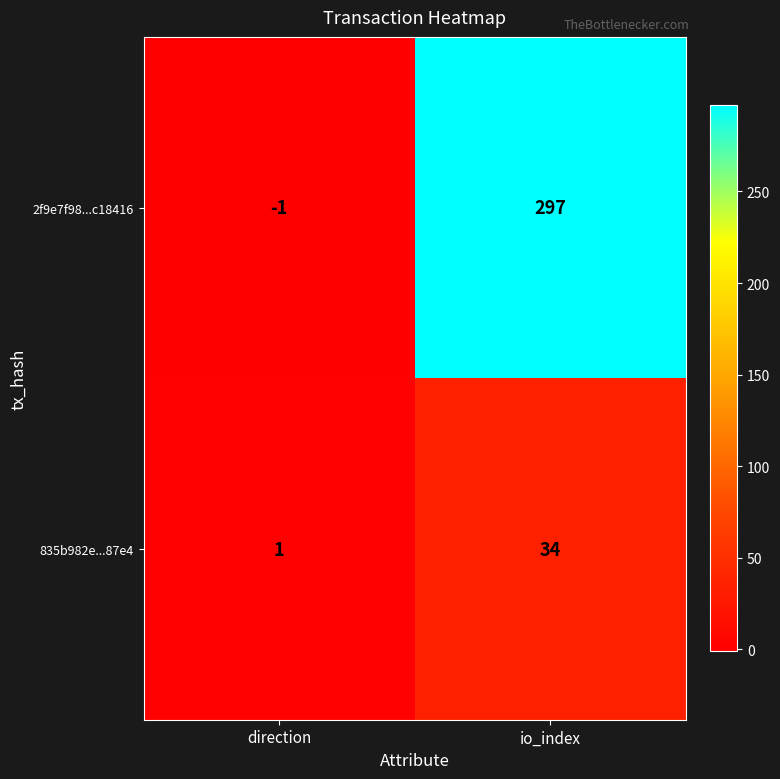

List the labels in order of 835b982e...87e4 value, smallest first.

direction, io_index